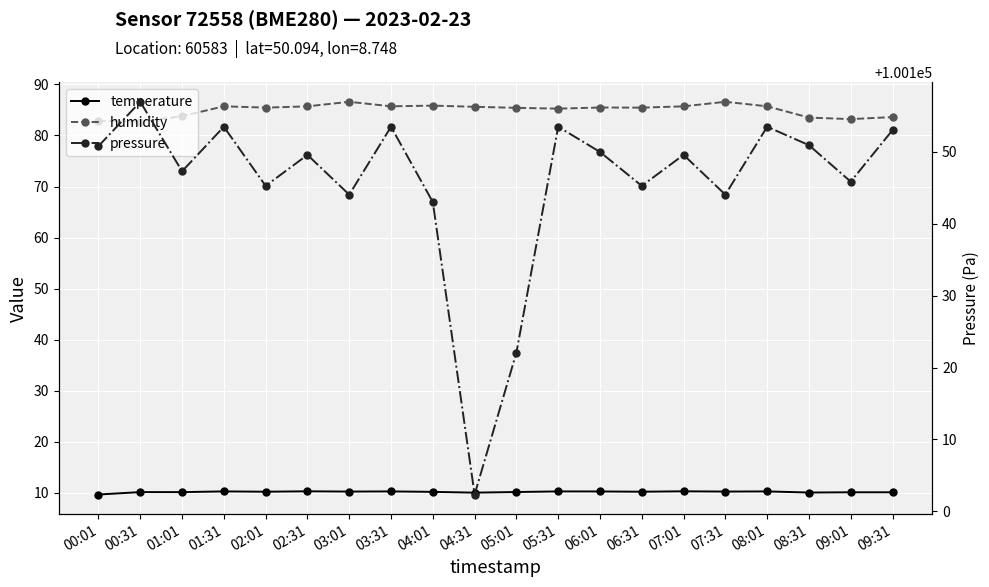

What is the sum of all temperature values?

204.0